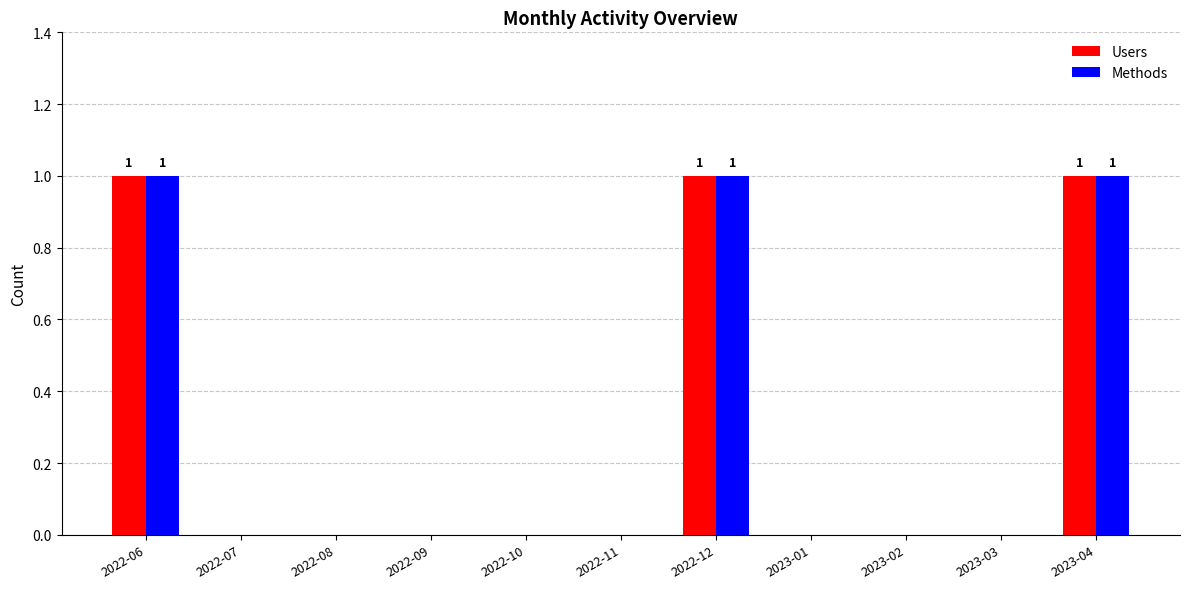

What is the difference between the Users values at 2022-06 and 2022-09?

1